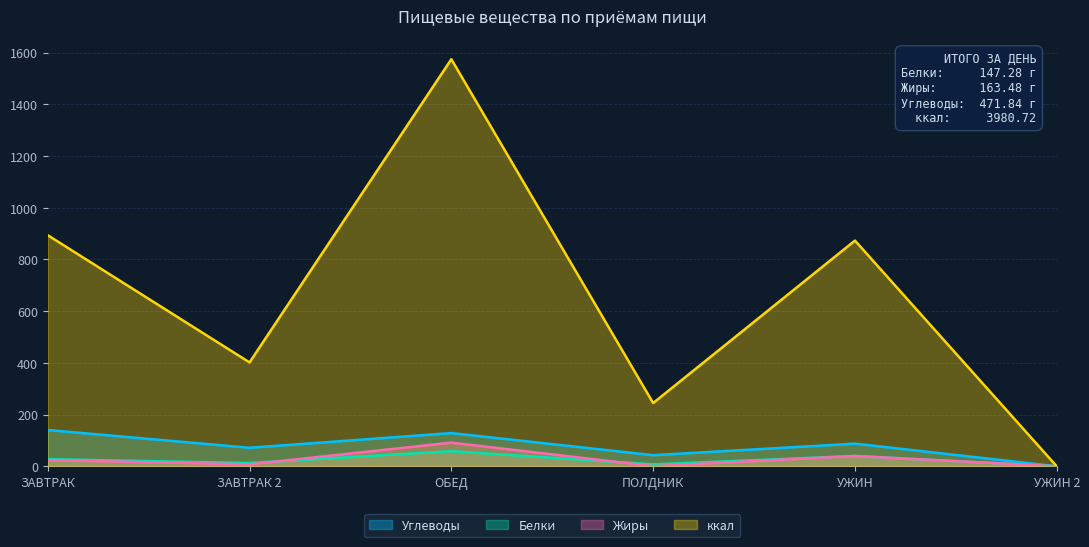

How many values in Углеводы are above zero?

5